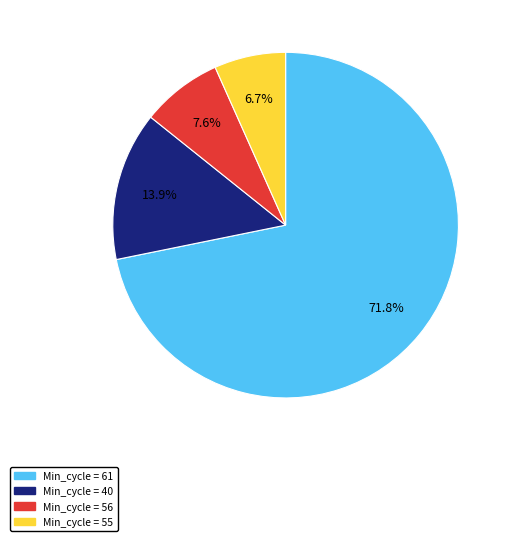

Is there a majority slice in this chart?

Yes